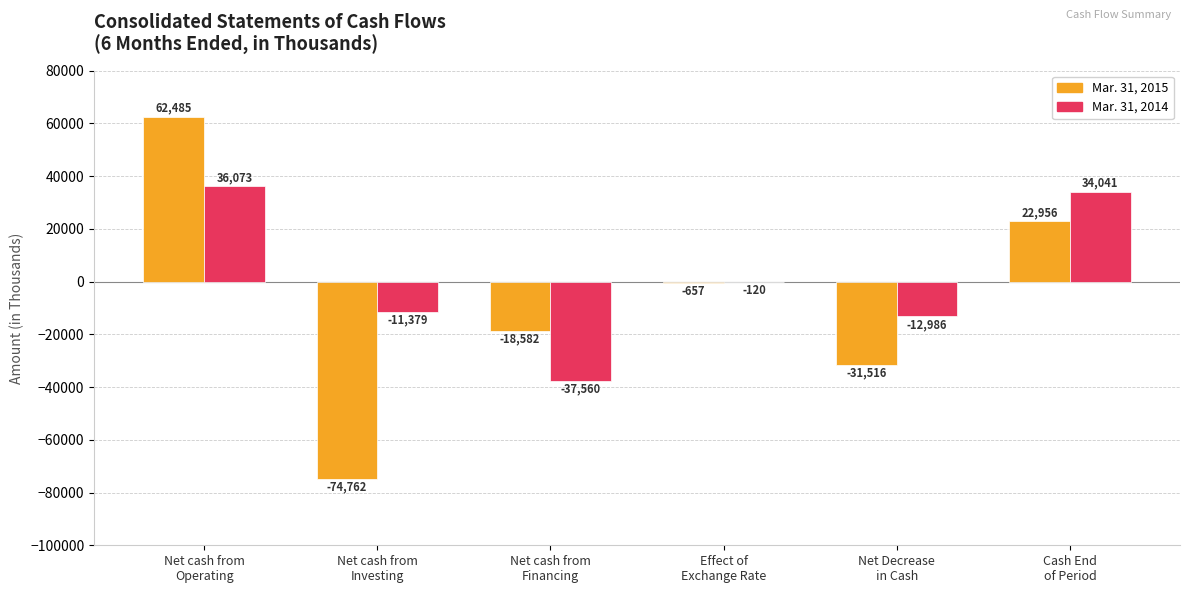

Read the Mar. 31, 2014 value at Cash End
of Period.

34041